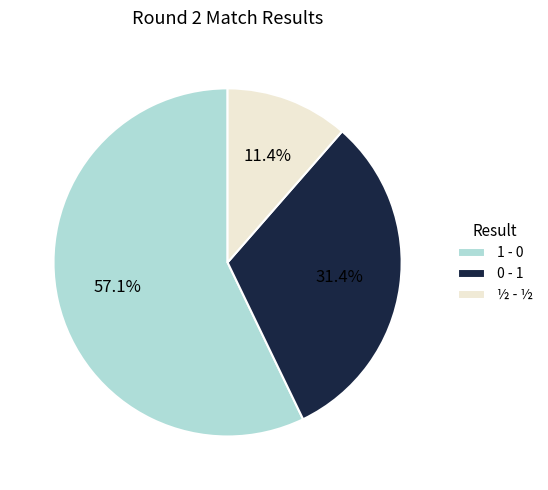

What is the ratio of the value at 1 - 0 to the value at 0 - 1?

1.8